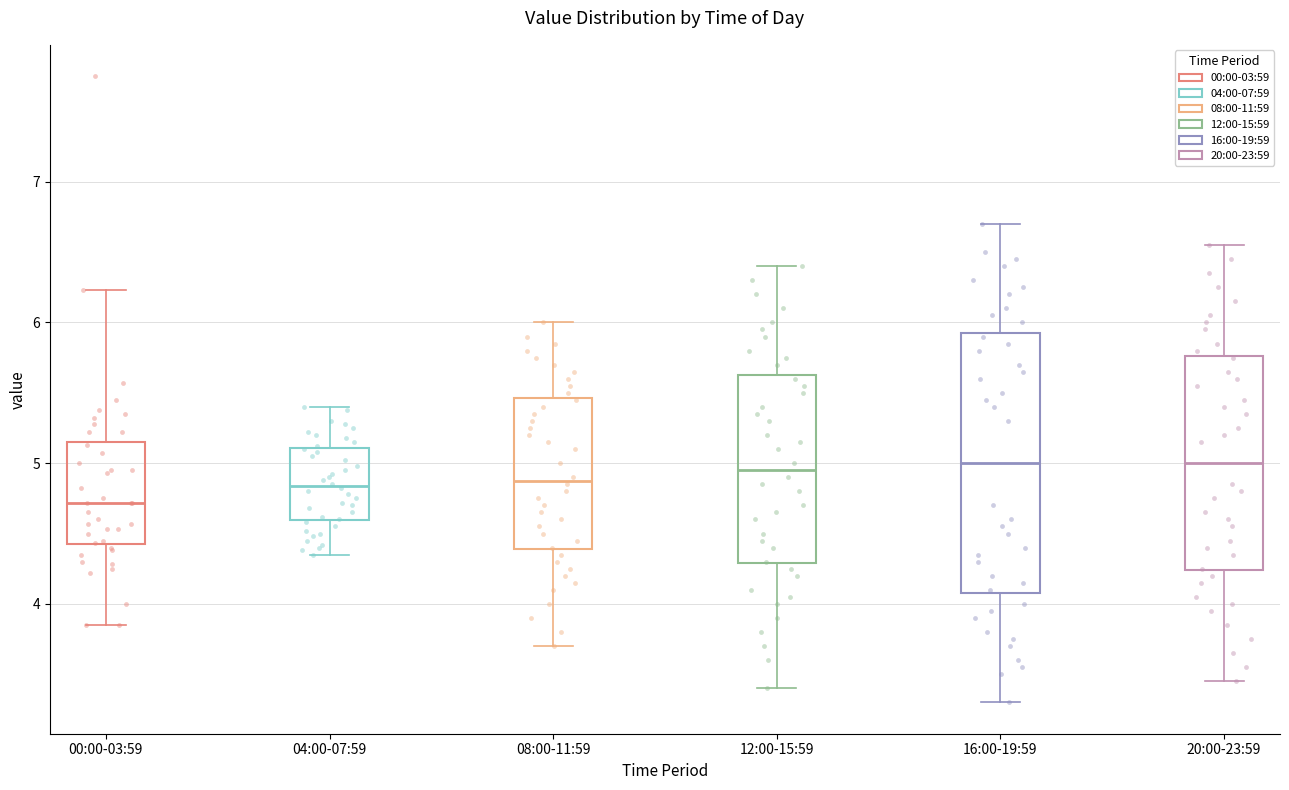

Reading left to right, transcribe this box plot: for each box, give where its median line is, the range the box spans, and where its two whiskers end, as read against the y-axis. The values are not printed on the chart, so give them approximately, as read against the axis.

00:00-03:59: median 4.7, box 4.4 to 5.2, whiskers 3.9 to 6.2
04:00-07:59: median 4.8, box 4.6 to 5.1, whiskers 4.4 to 5.4
08:00-11:59: median 4.9, box 4.4 to 5.5, whiskers 3.7 to 6.0
12:00-15:59: median 5.0, box 4.3 to 5.6, whiskers 3.4 to 6.4
16:00-19:59: median 5.0, box 4.1 to 5.9, whiskers 3.3 to 6.7
20:00-23:59: median 5.0, box 4.2 to 5.8, whiskers 3.5 to 6.6